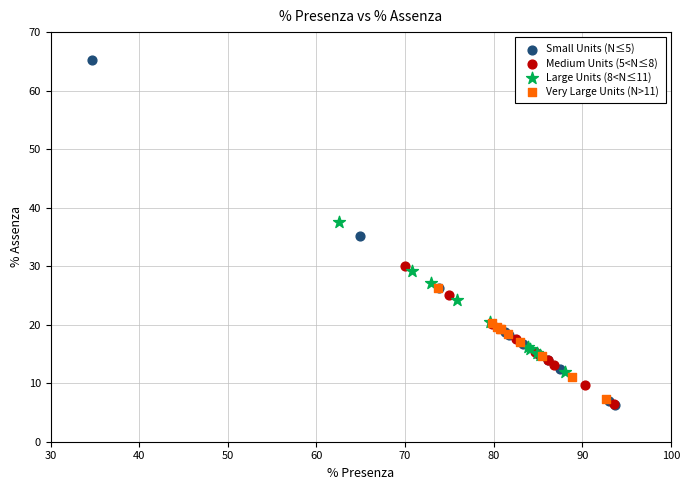

Which series contains the highest Y value?

Small Units (N≤5)